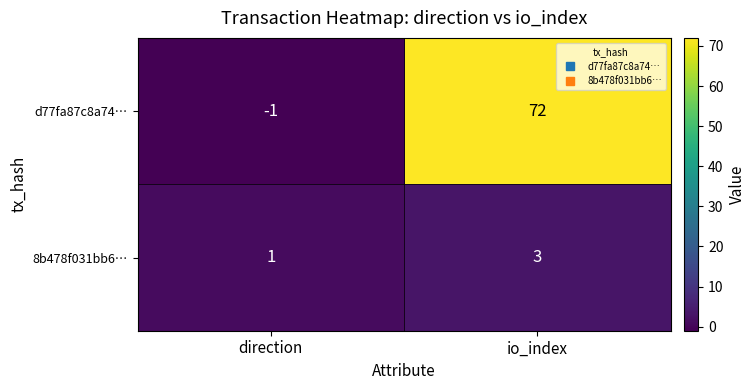

Reading left to right, list all the values displayed in this chart.

d77fa87c8a74…: direction=-1	io_index=72
8b478f031bb6…: direction=1	io_index=3